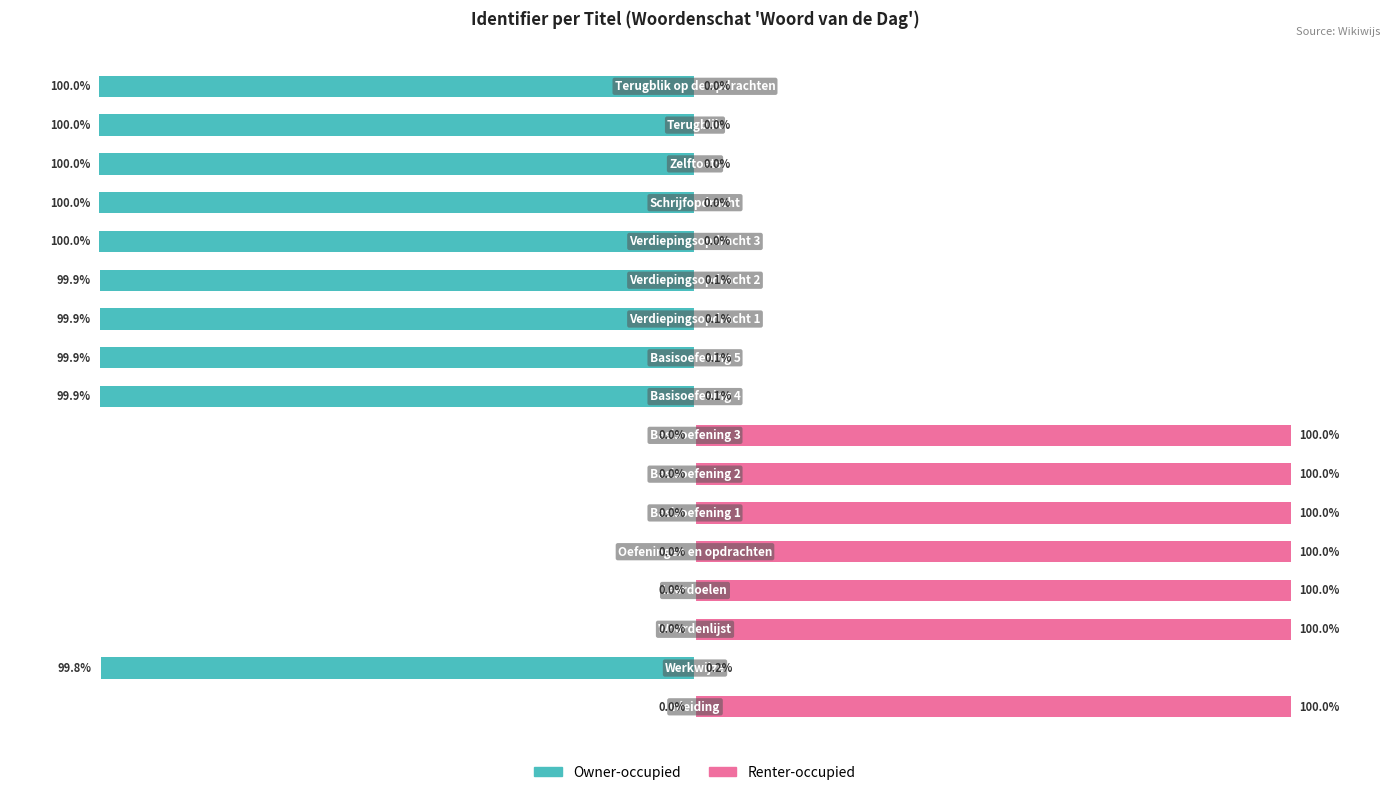

What is the value of the Owner-occupied bar at the 9th from the left?

-99.9